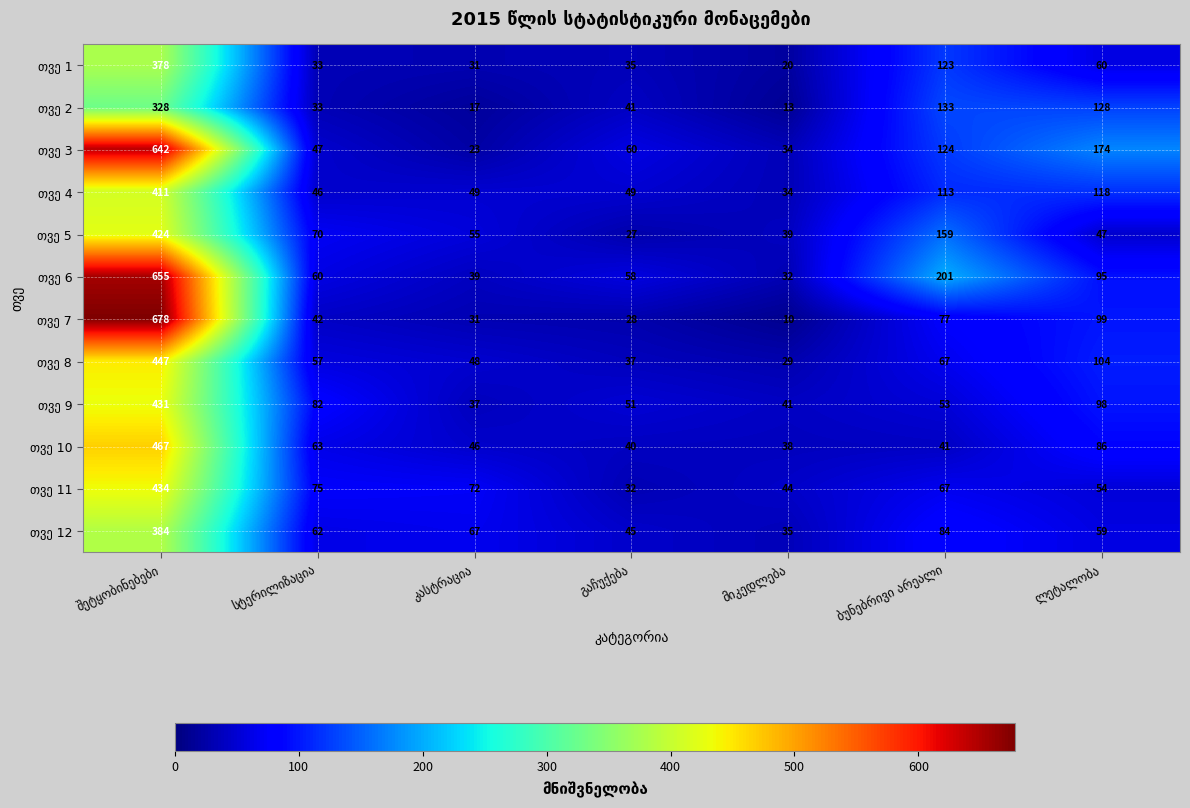

What is the smallest value displayed?

10